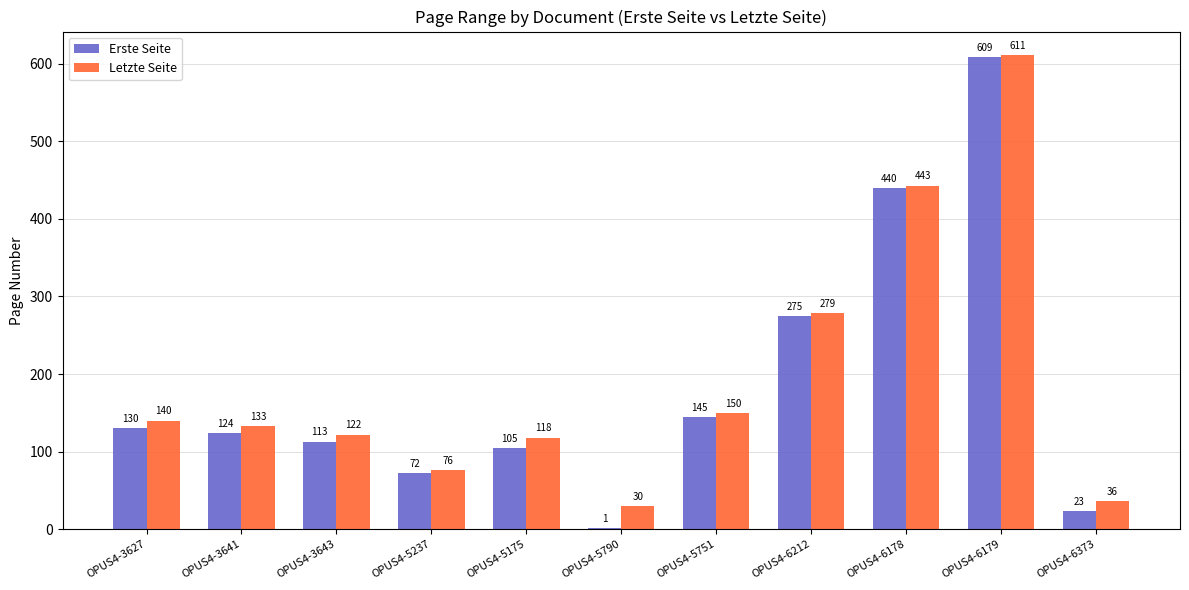

Which series has the largest total across all categories?

Letzte Seite